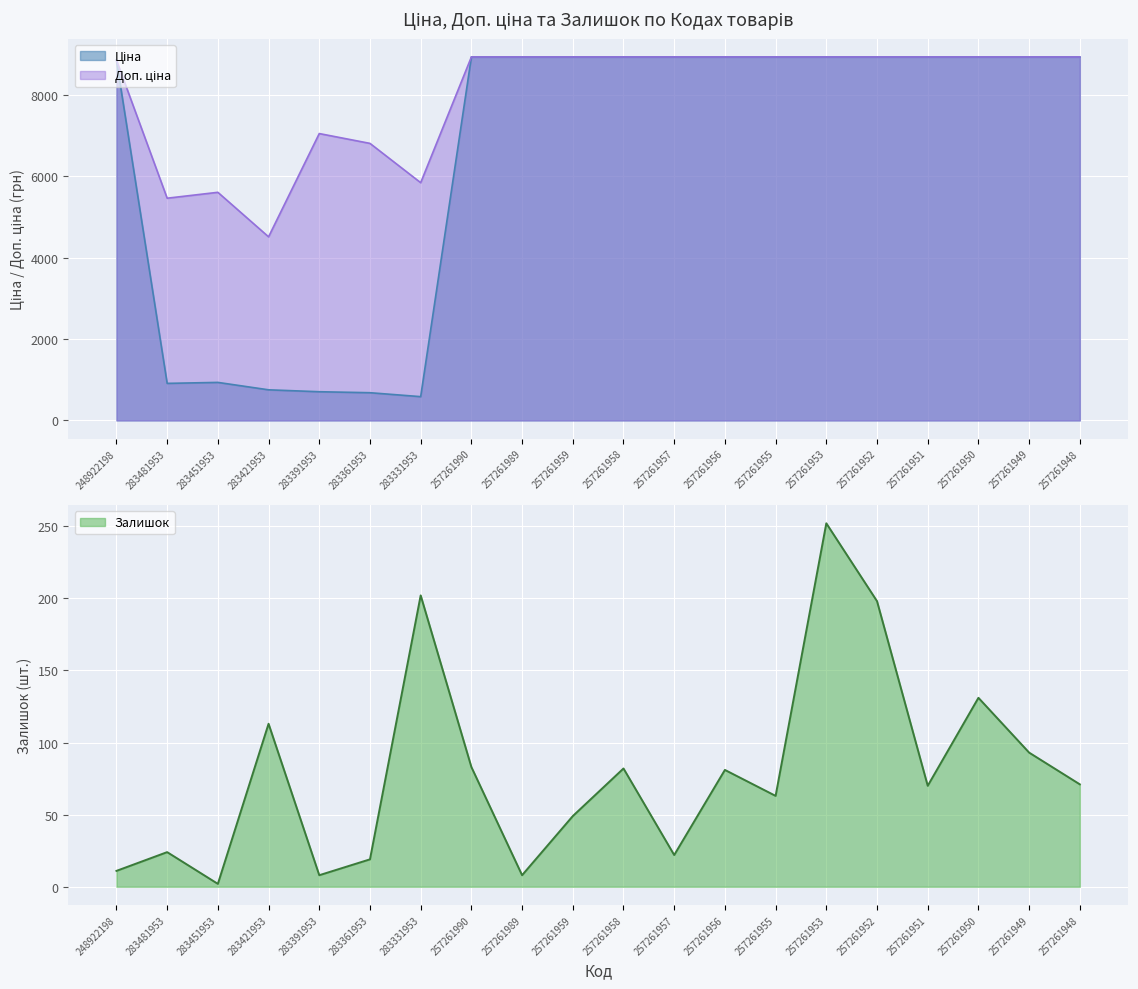

Where is the first local maximum for Залишок?

283481953